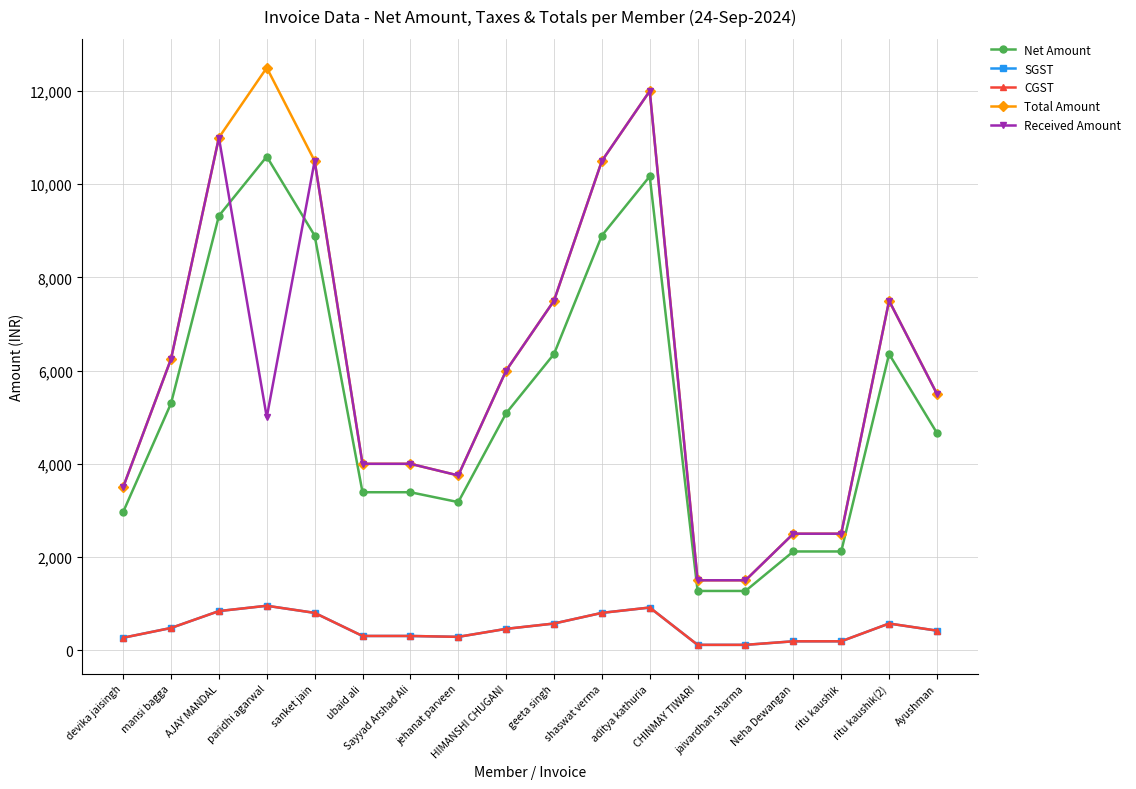

In SGST, how many points are higher than both neighbors (excluding endpoints)?

3